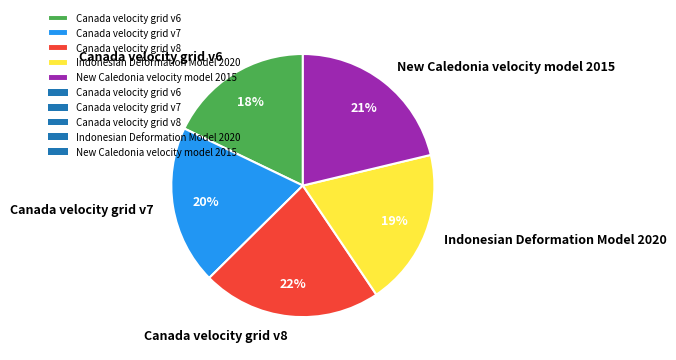

To the nearest percent, what is the difference between the largest and smallest slice percentages?

4%